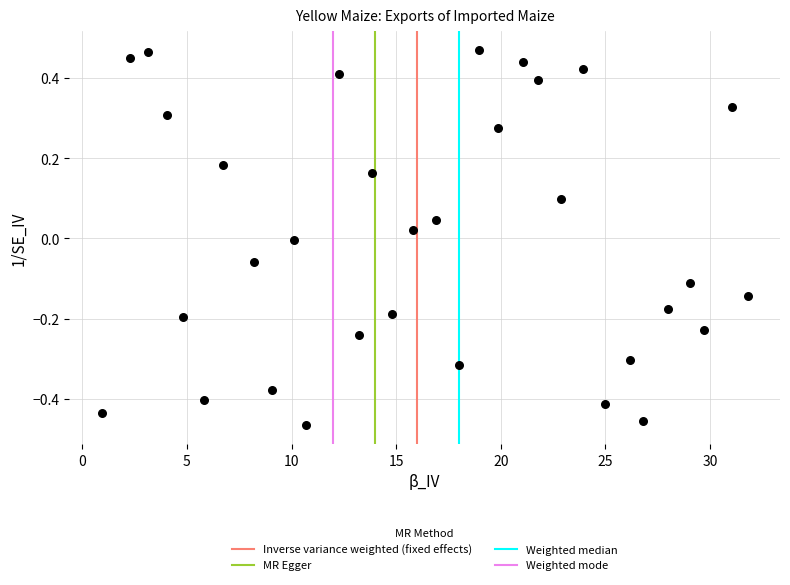

What is the range of X values (max minus min)?

30.9